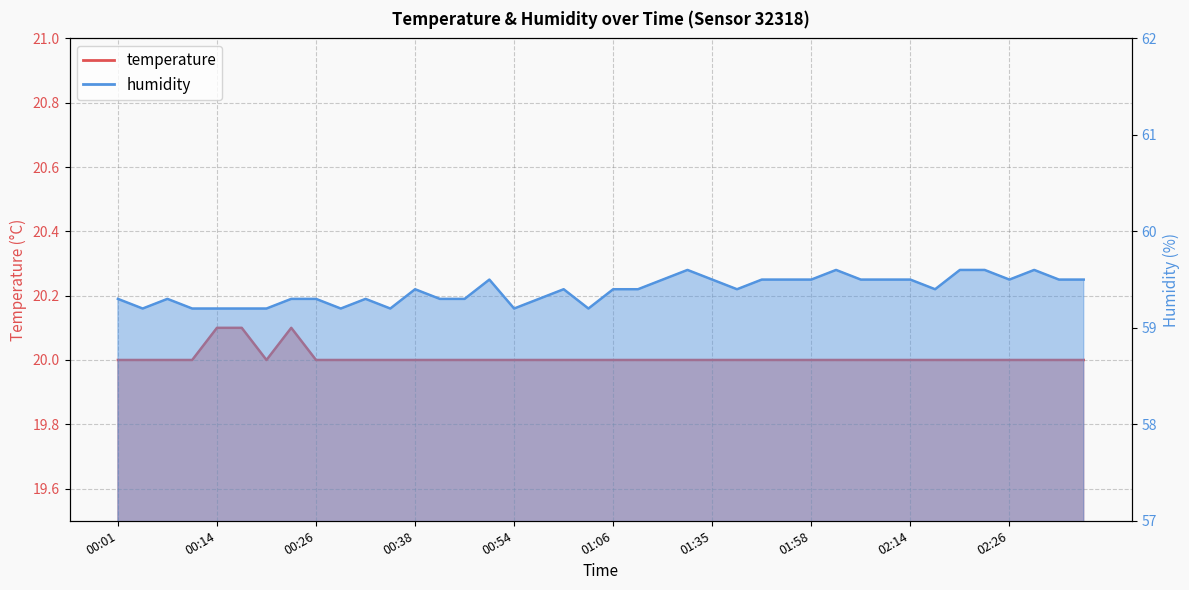

Reading left to right, list all the values displayed in this chart.

temperature: 00:01=20.0	00:04=20.0	00:07=20.0	00:11=20.0	00:14=20.1	00:17=20.1	00:20=20.0	00:23=20.1	00:26=20.0	00:29=20.0	00:32=20.0	00:35=20.0	00:38=20.0	00:41=20.0	00:47=20.0	00:51=20.0	00:54=20.0	00:57=20.0	01:00=20.0	01:03=20.0	01:06=20.0	01:16=20.0	01:29=20.0	01:32=20.0	01:35=20.0	01:38=20.0	01:41=20.0	01:44=20.0	01:58=20.0	02:05=20.0	02:08=20.0	02:11=20.0	02:14=20.0	02:17=20.0	02:20=20.0	02:23=20.0	02:26=20.0	02:30=20.0	02:33=20.0	02:36=20.0
humidity: 00:01=59.3	00:04=59.2	00:07=59.3	00:11=59.2	00:14=59.2	00:17=59.2	00:20=59.2	00:23=59.3	00:26=59.3	00:29=59.2	00:32=59.3	00:35=59.2	00:38=59.4	00:41=59.3	00:47=59.3	00:51=59.5	00:54=59.2	00:57=59.3	01:00=59.4	01:03=59.2	01:06=59.4	01:16=59.4	01:29=59.5	01:32=59.6	01:35=59.5	01:38=59.4	01:41=59.5	01:44=59.5	01:58=59.5	02:05=59.6	02:08=59.5	02:11=59.5	02:14=59.5	02:17=59.4	02:20=59.6	02:23=59.6	02:26=59.5	02:30=59.6	02:33=59.5	02:36=59.5